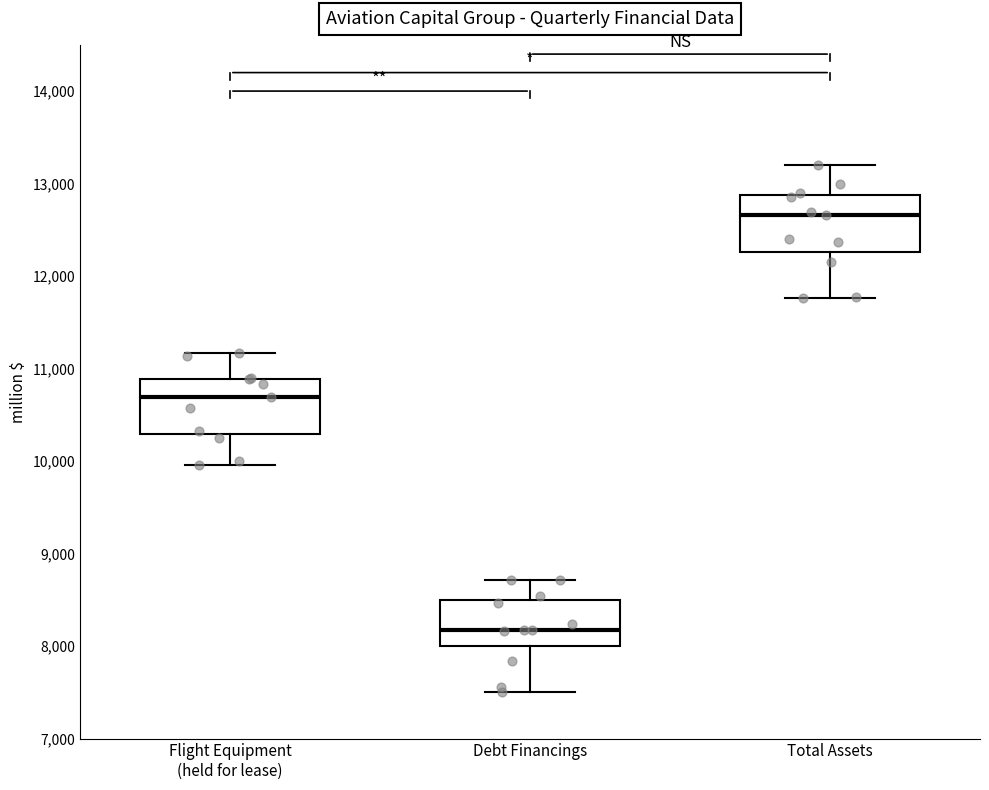

Which box has the highest median line?

Total Assets